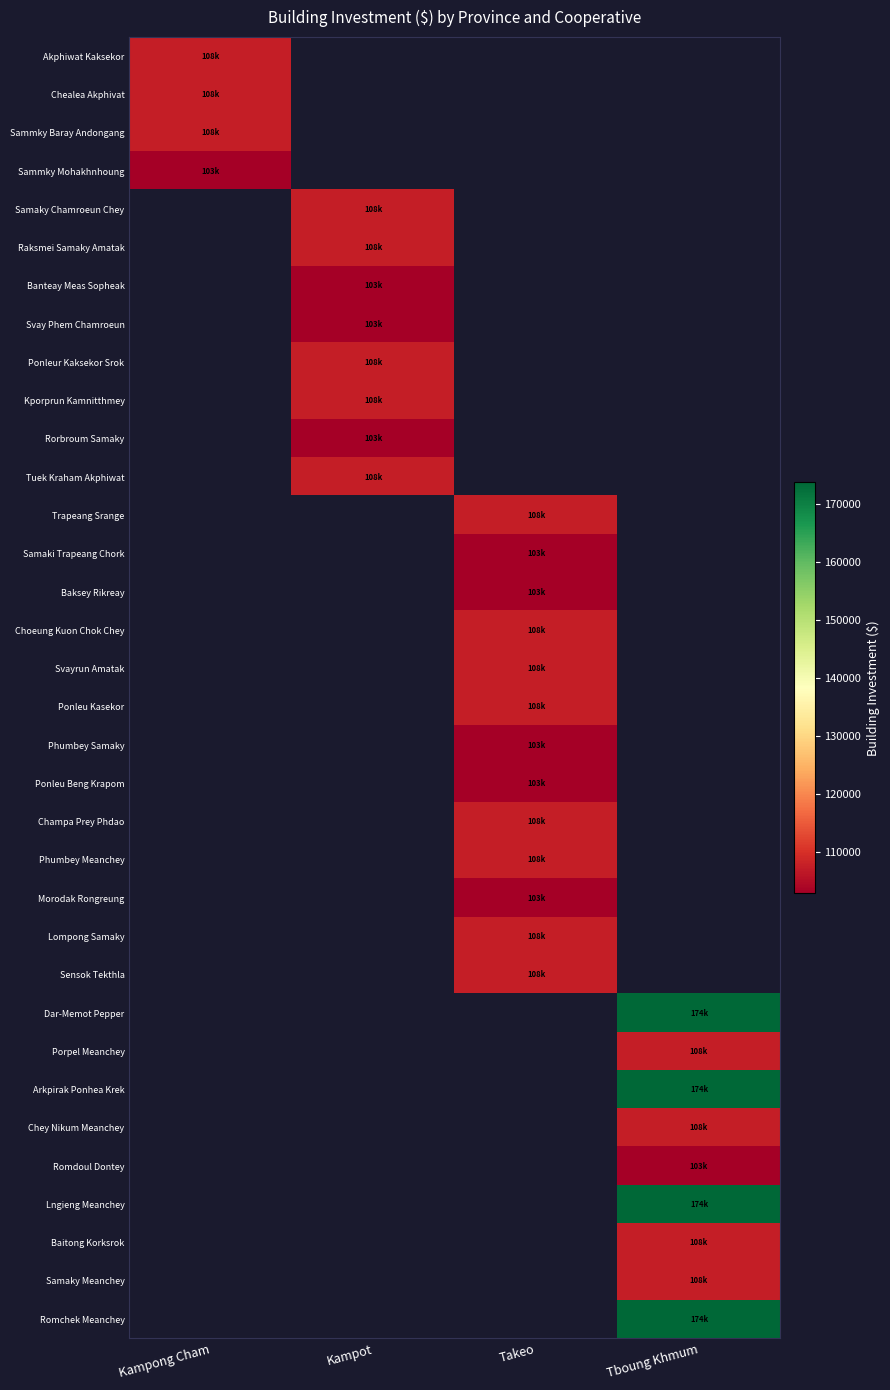

At how many categories does at least one series exceed 112027?

1